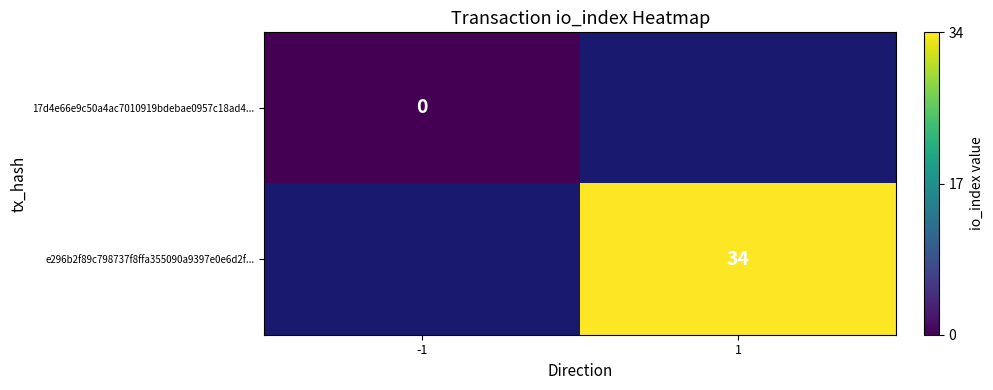

The e296b2f89c798737f8ffa355090a9397e0e6d2f... series shows 34 at 1. True or false?

True